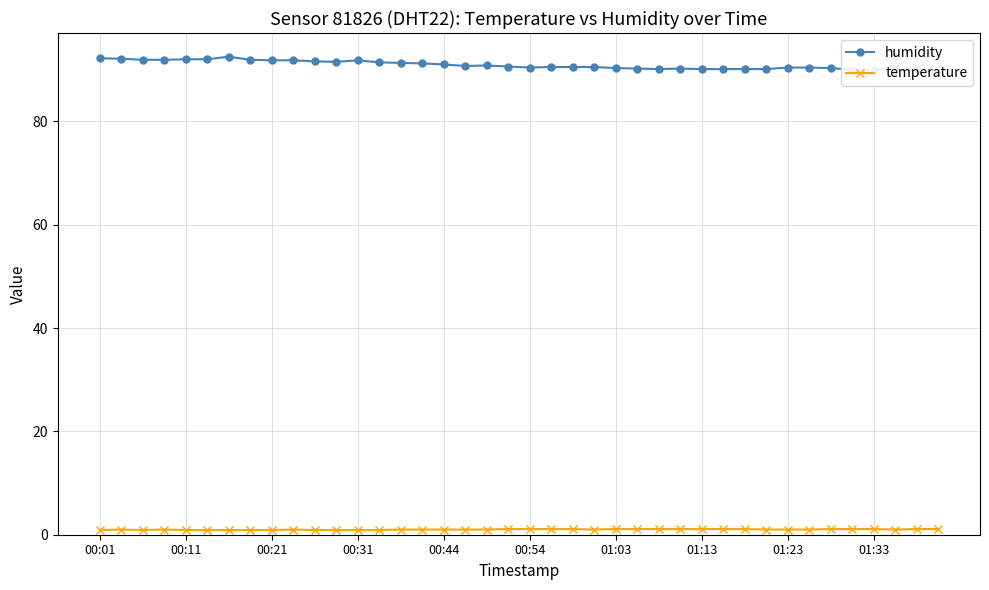

At which category does temperature reach its first local peak?

00:11